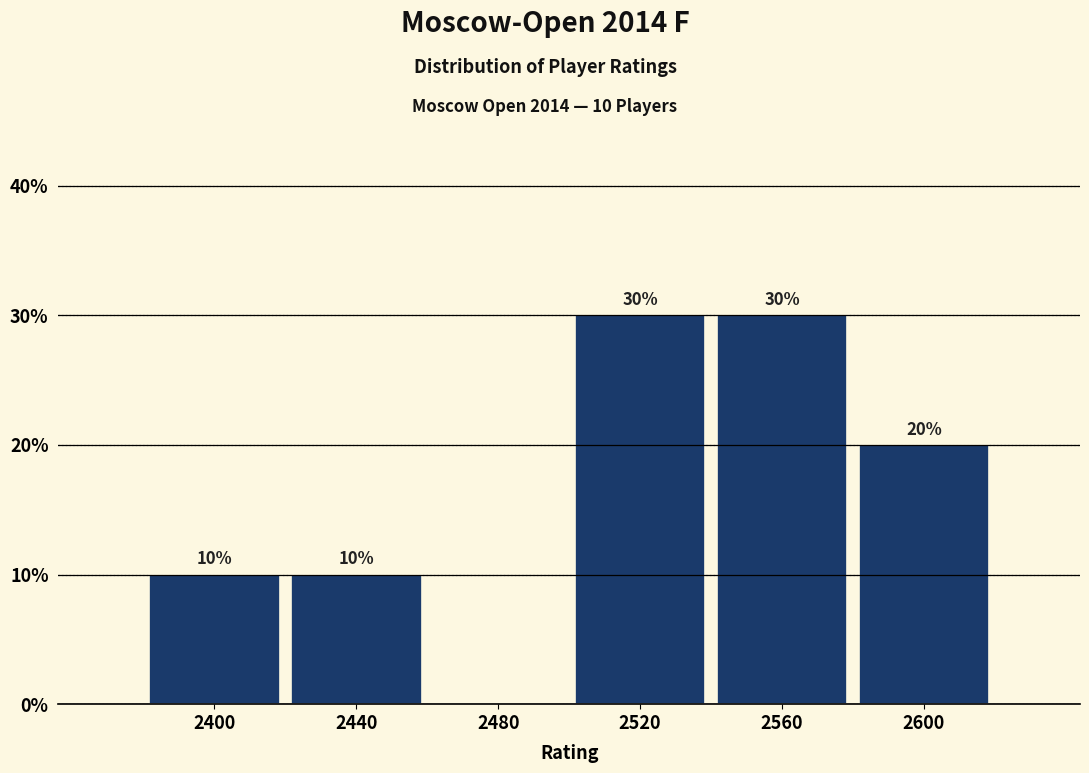

Reading right to left, transcribe all the data shown in this chart.

2600=20	2560=30	2520=30	2480=0	2440=10	2400=10